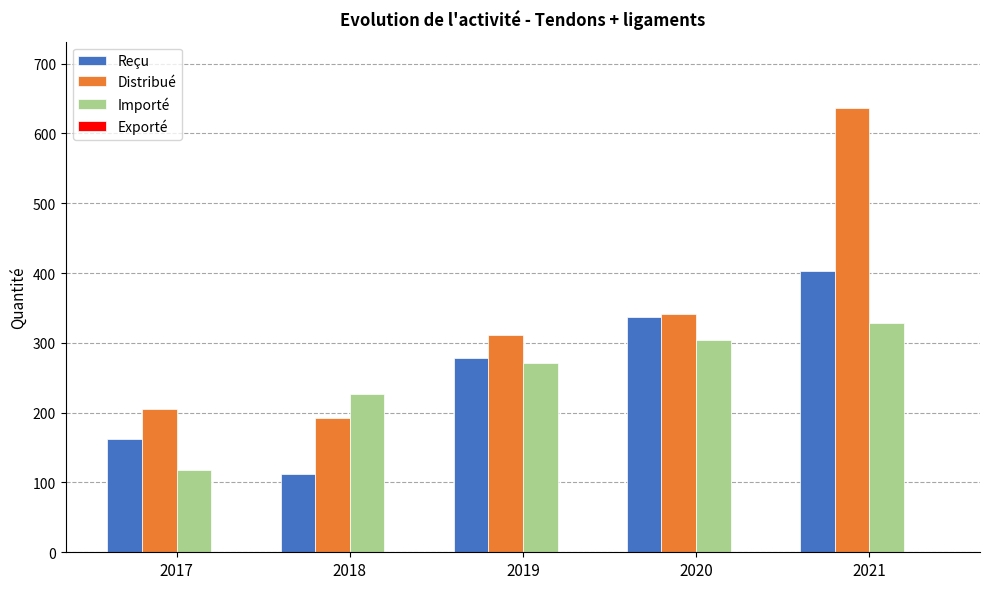

What is the difference between the maximum and second lowest values in the Distribué series?

431